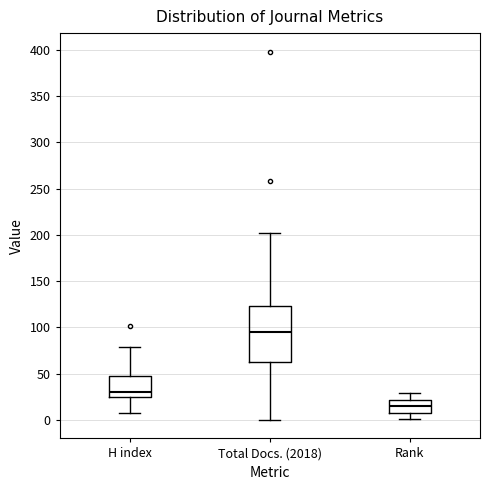

Which box is the tallest, from its lower edge to its upper edge?

Total Docs. (2018)